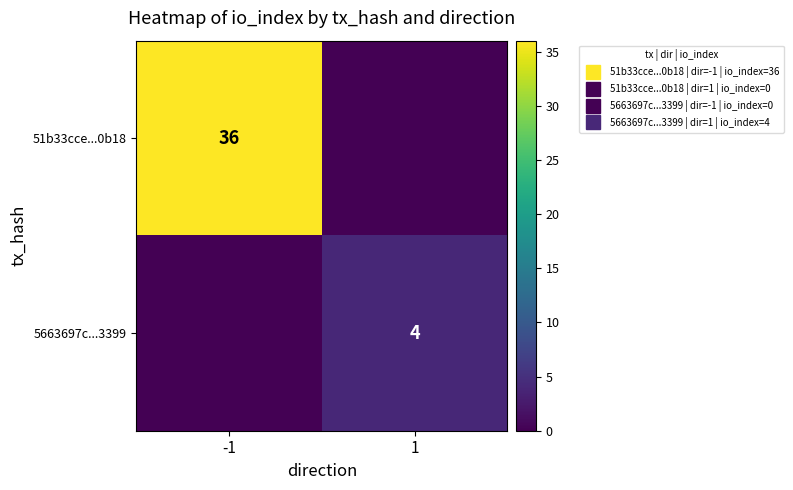

Is it true that 51b33cce...0b18 equals 19 at 1?

False